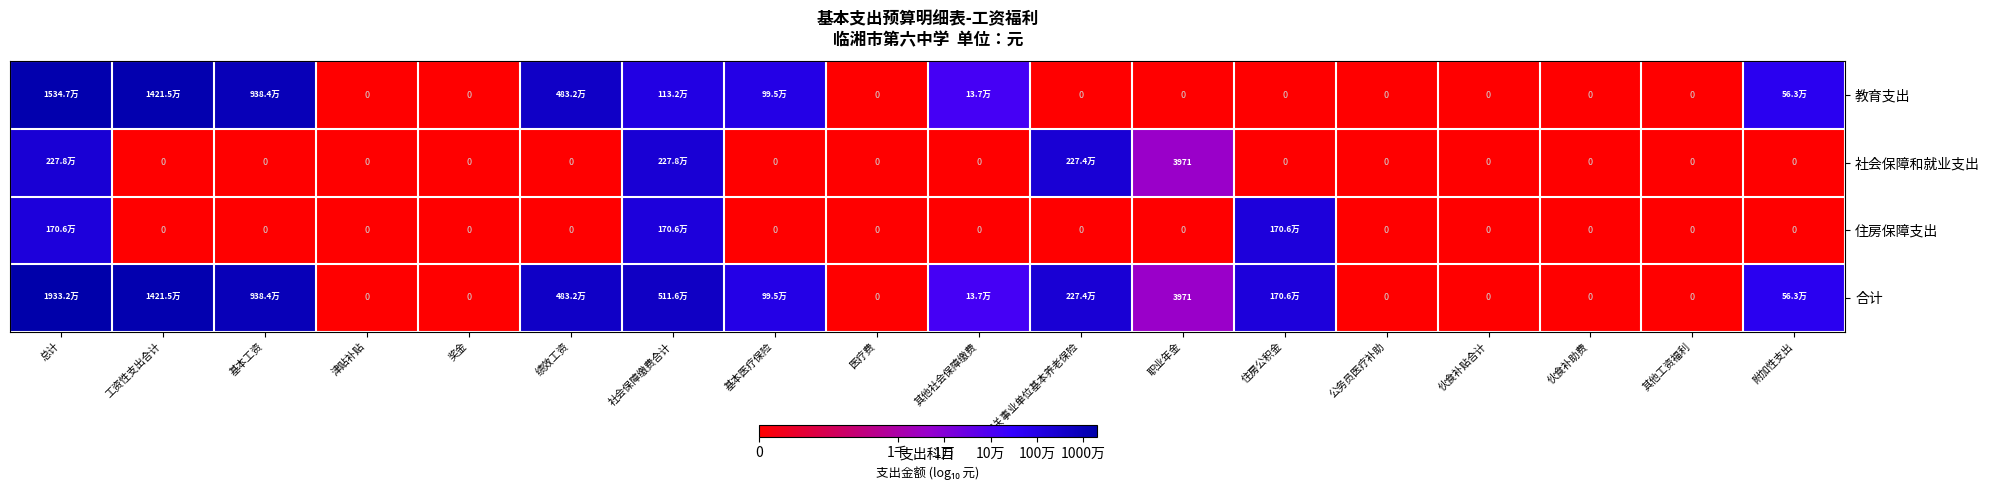

The value of 合计 at 基本医疗保险 is 6.0. True or false?

True